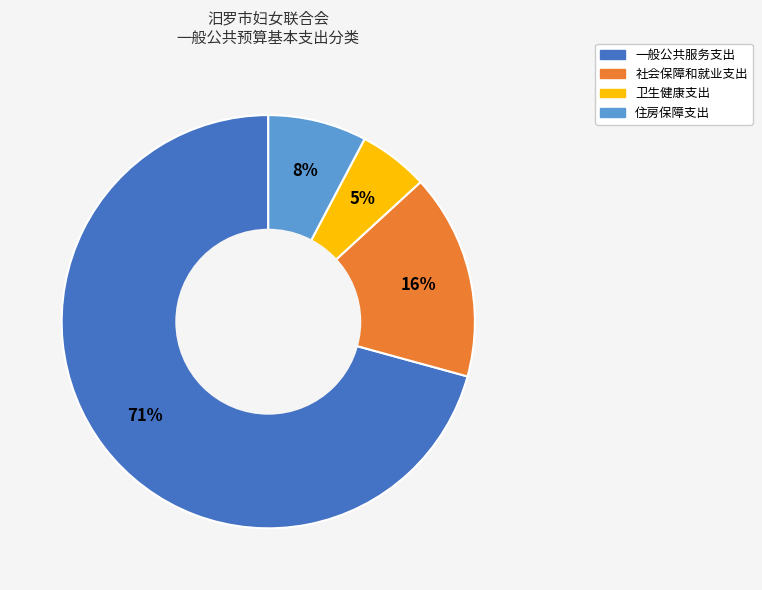

Do 卫生健康支出 and 社会保障和就业支出 together represent more than half of the pie?

No